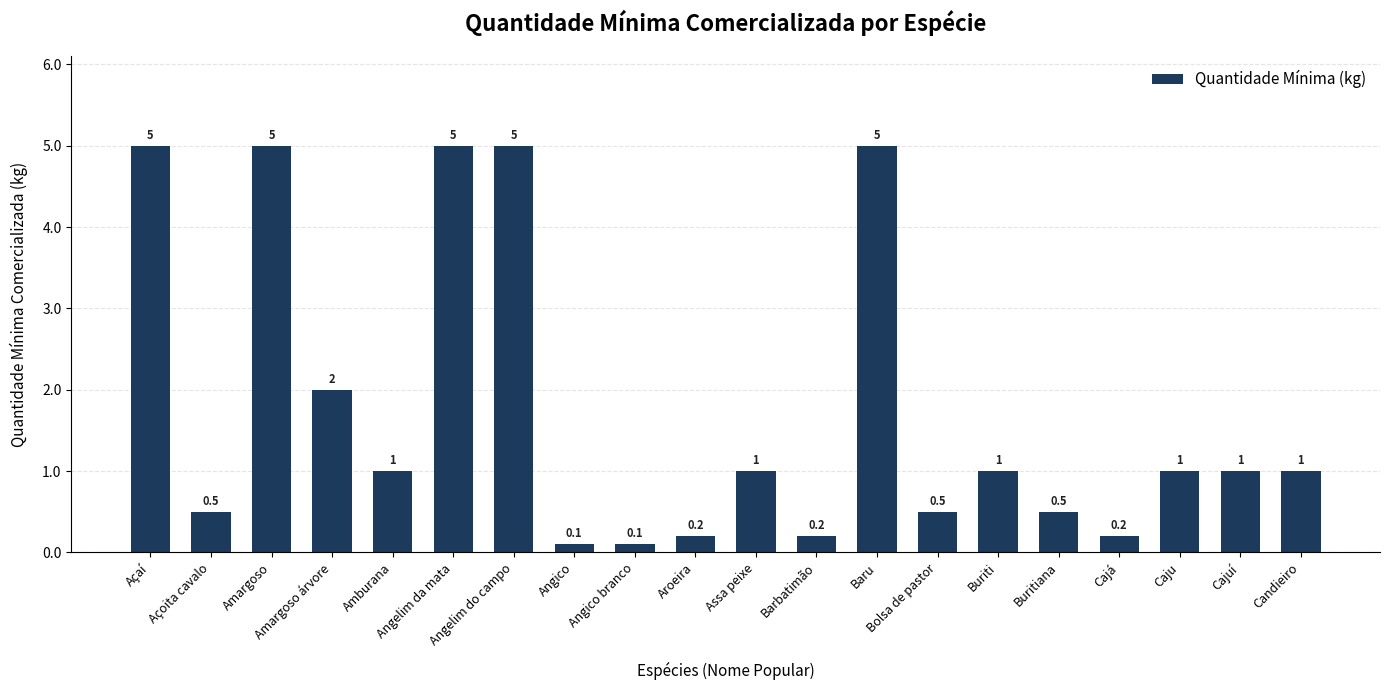

What position from the left is Açoita cavalo?

2